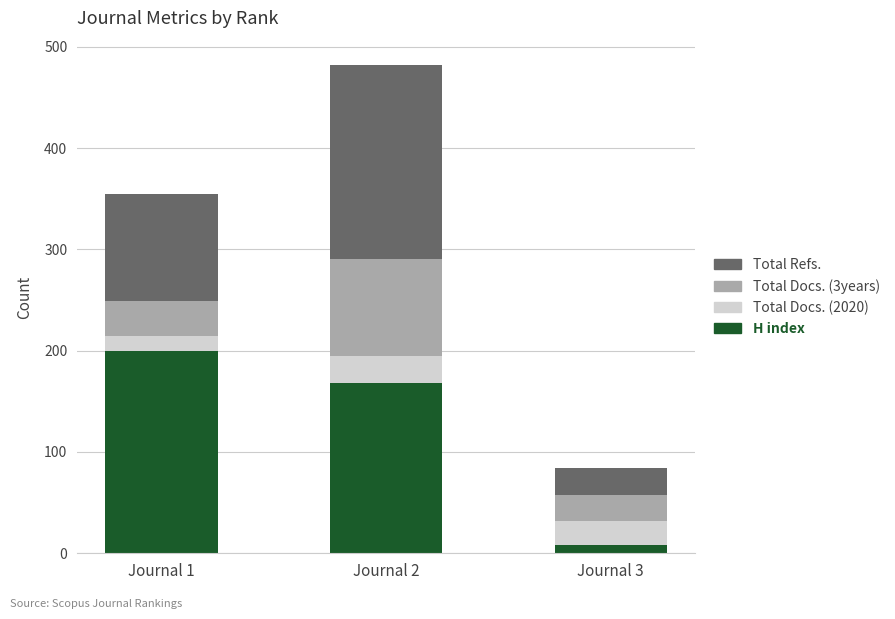

What is the total value across all series at Journal 2?

482